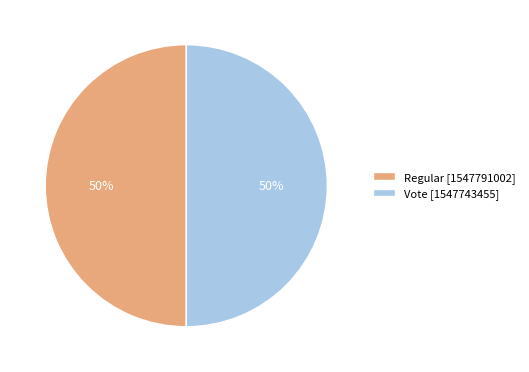

To the nearest percent, what portion does Vote represent?

50%